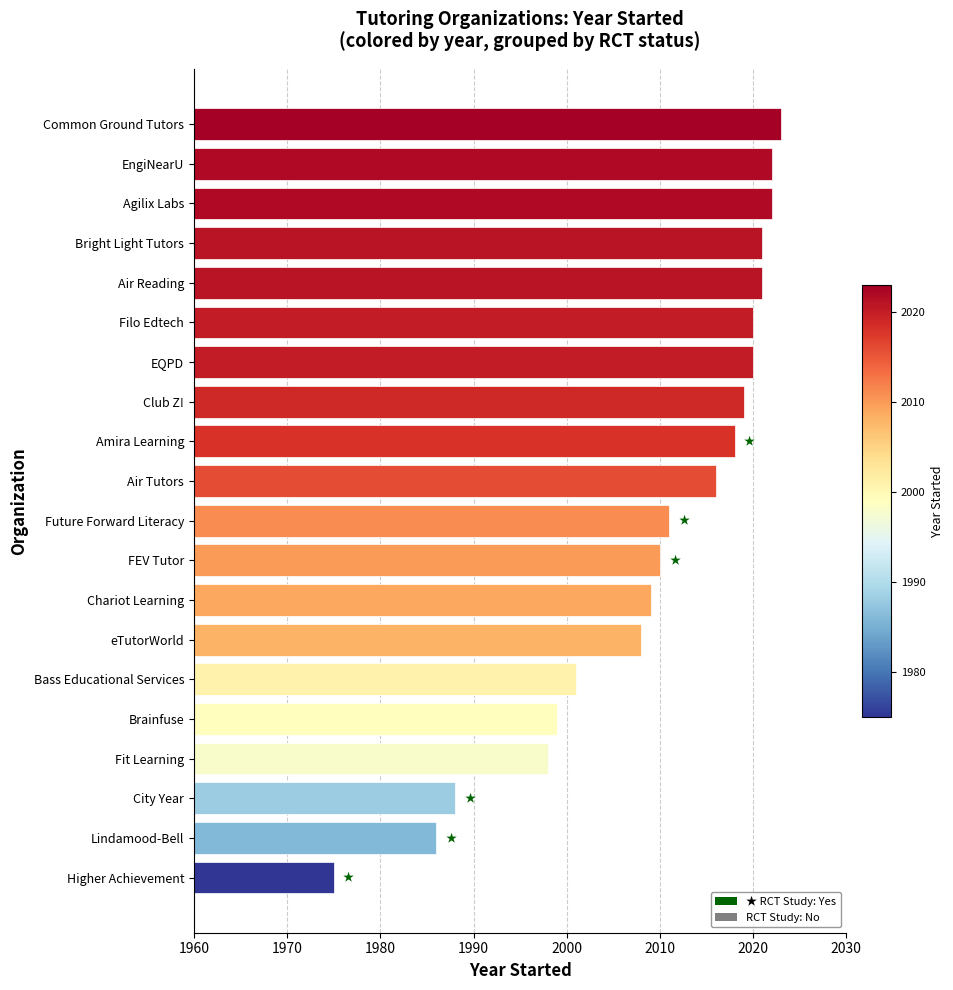

How many categories are shown in the chart?

20